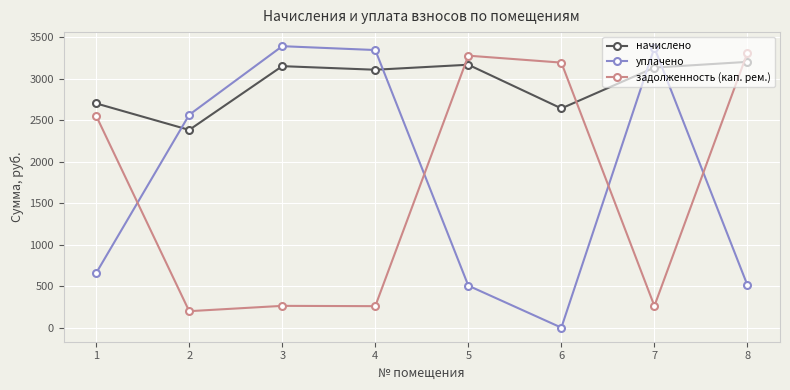

Count the number of categories in the chart.

8